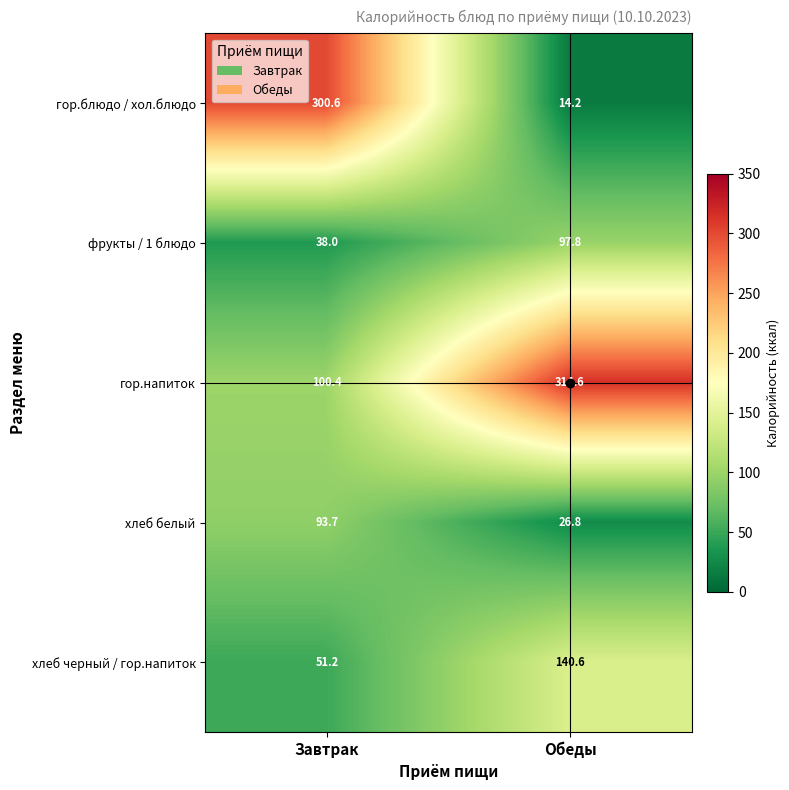

The хлеб белый series shows 33.5 at Завтрак. True or false?

False